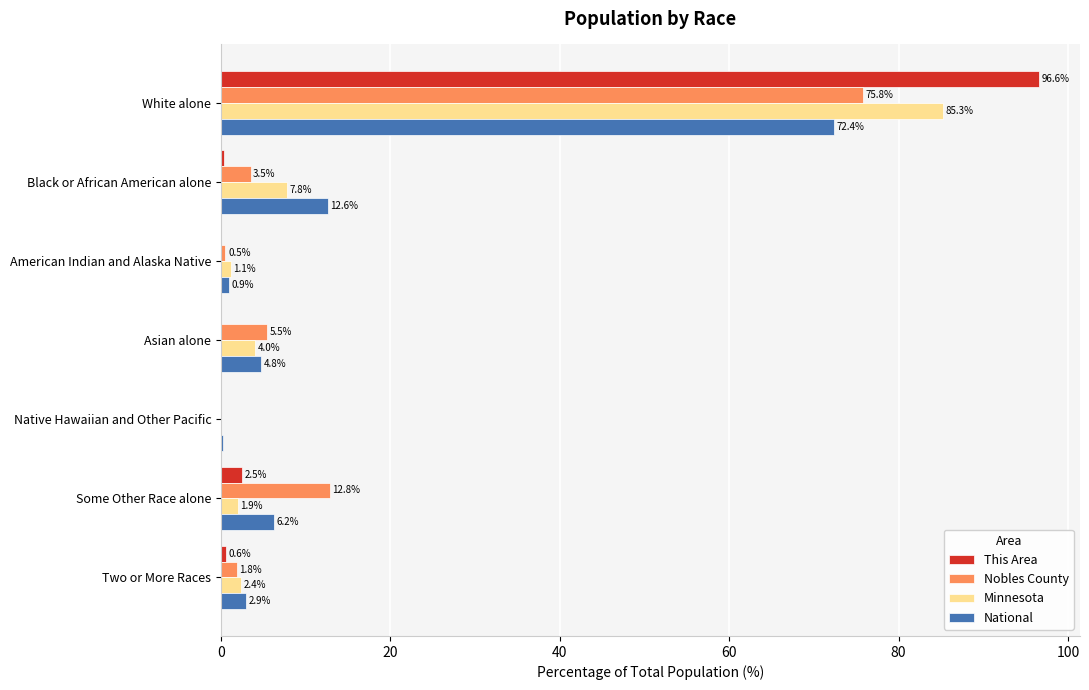

What is the sum of the This Area values at Some Other Race alone and Native Hawaiian and Other Pacific?

2.5